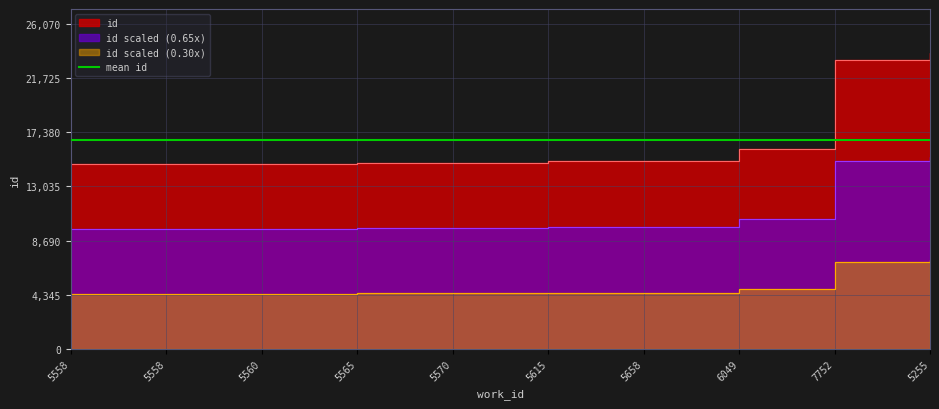

How many lines are shown in the chart?

1